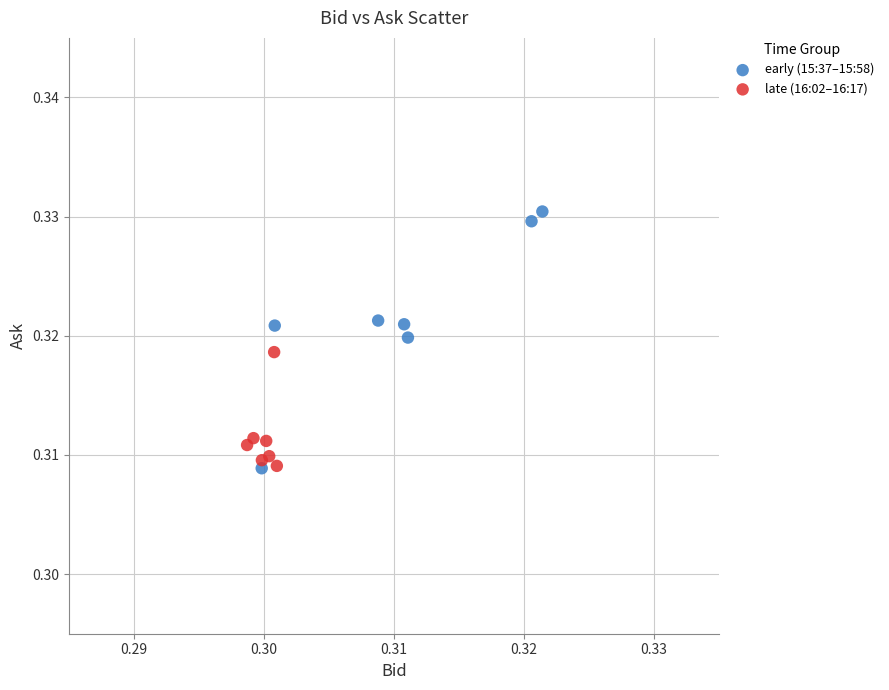

Which series has the widest spread of Y values?

early (15:37–15:58)